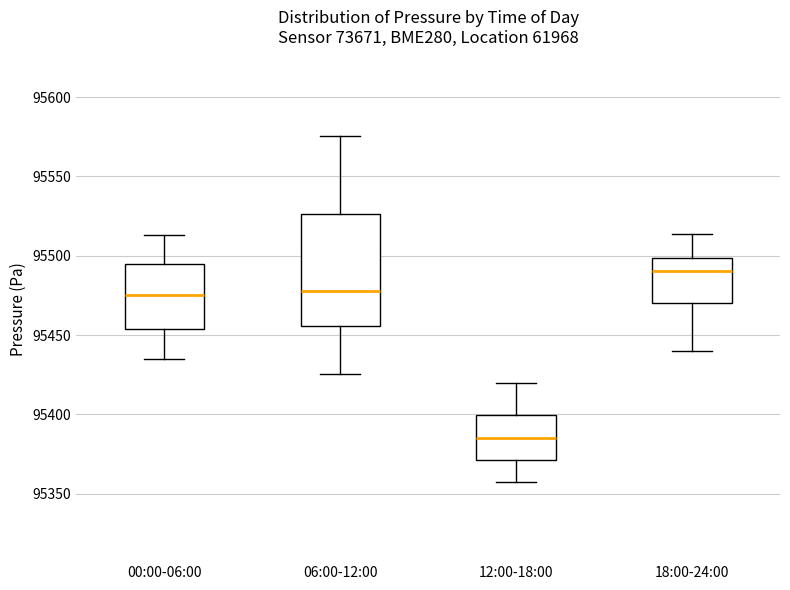

Reading left to right, read every box against the y-axis: the position of its median line, the range the box covers, and the ends of its whiskers. The values are not printed on the chart, so give them approximately, as read against the axis.

00:00-06:00: median 95475, box 95455 to 95495, whiskers 95435 to 95515
06:00-12:00: median 95480, box 95455 to 95525, whiskers 95425 to 95575
12:00-18:00: median 95385, box 95370 to 95400, whiskers 95360 to 95420
18:00-24:00: median 95490, box 95470 to 95500, whiskers 95440 to 95515